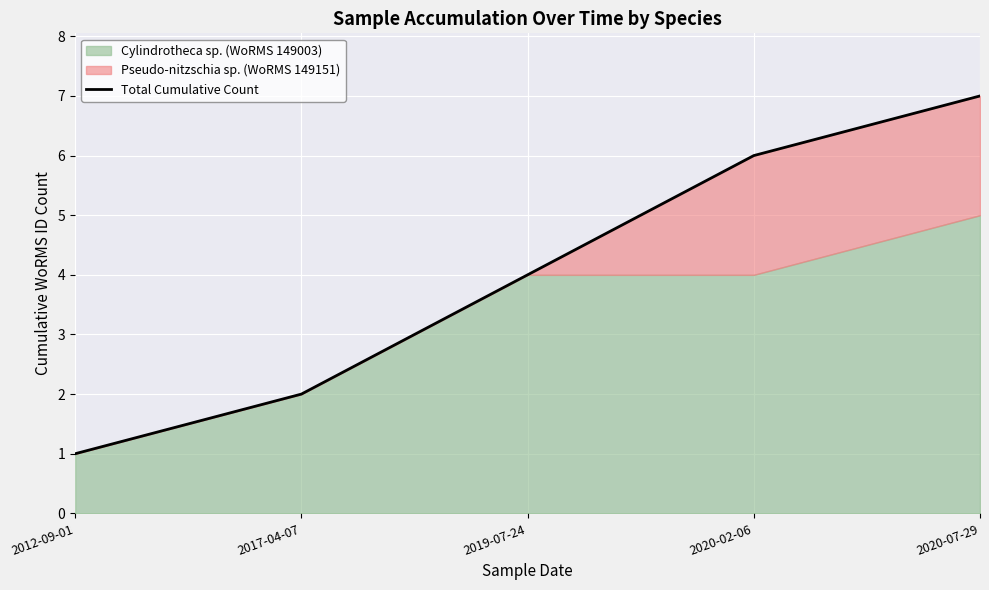

List the labels in order of value, smallest first.

2012-09-01, 2017-04-07, 2019-07-24, 2020-02-06, 2020-07-29